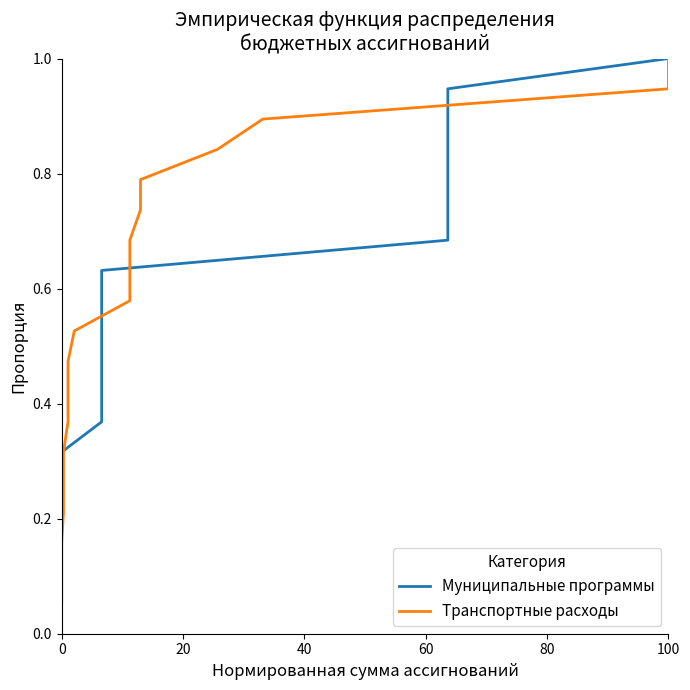

At how many categories does at least one series exceed 0?

19